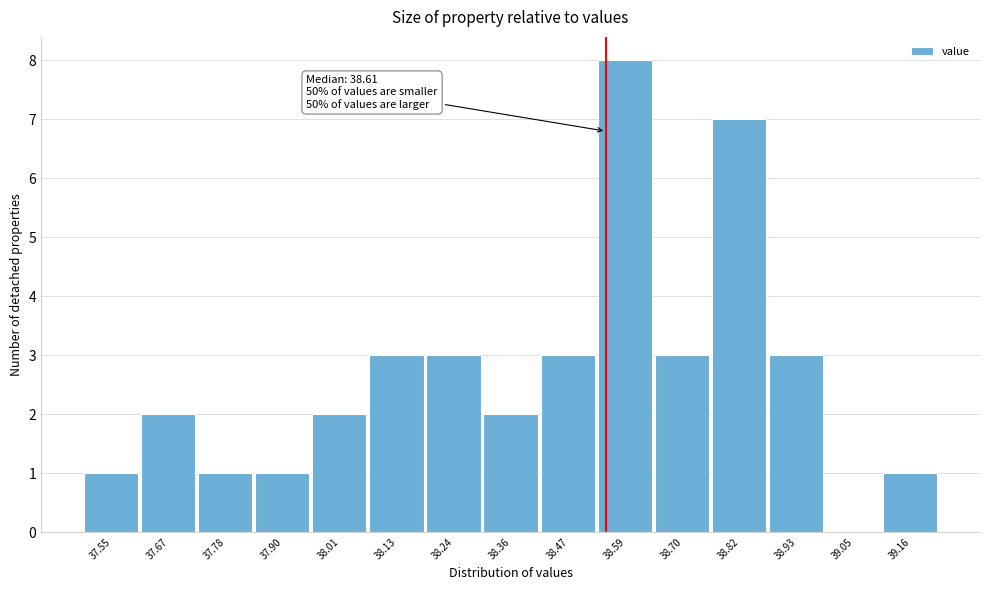

Reading left to right, list all the values displayed in this chart.

37.55=1	37.67=2	37.78=1	37.90=1	38.01=2	38.13=3	38.24=3	38.36=2	38.47=3	38.59=8	38.70=3	38.82=7	38.93=3	39.05=0	39.16=1